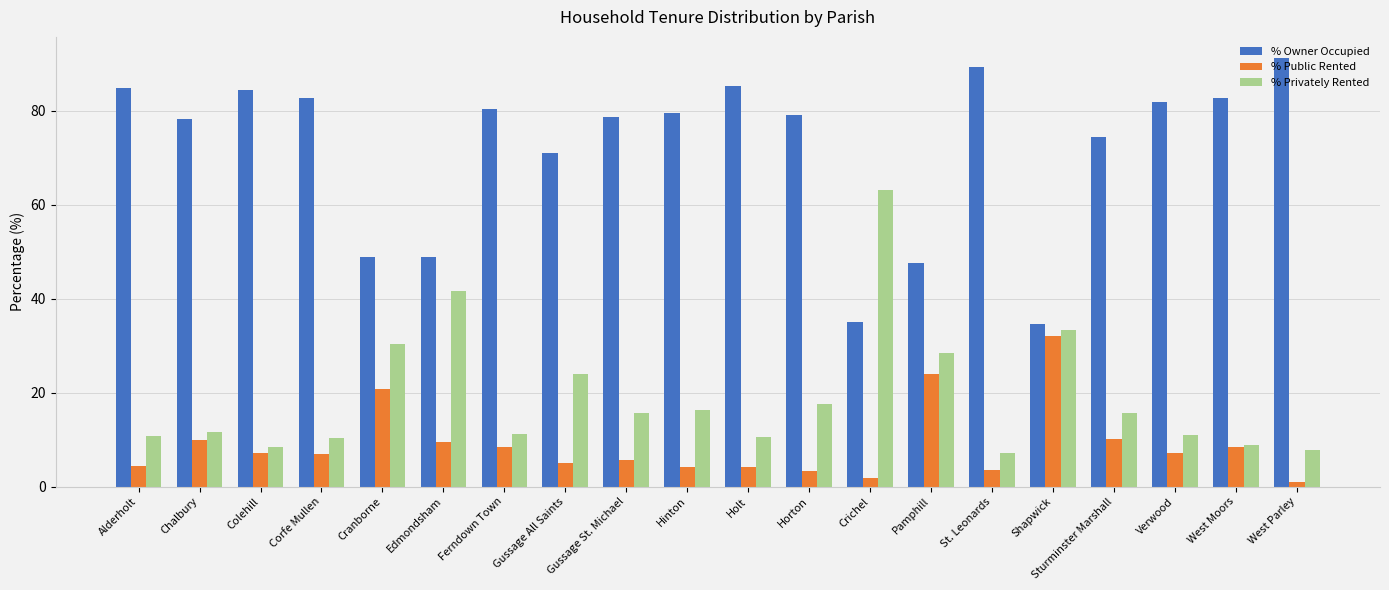

Is it true that % Owner Occupied equals 29.7 at West Moors?

False